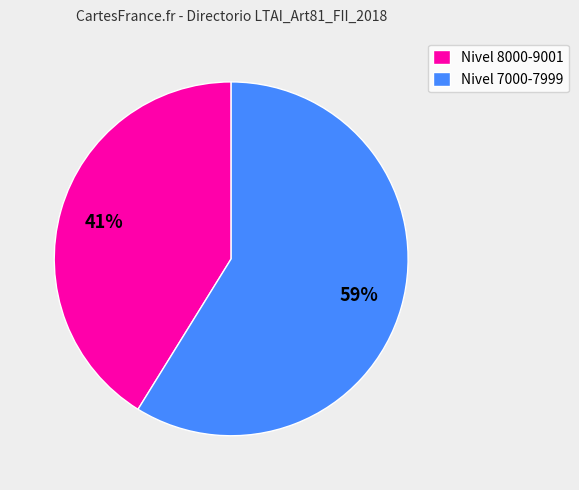

To the nearest percent, what percentage of the pie is Nivel 8000-9001?

41%